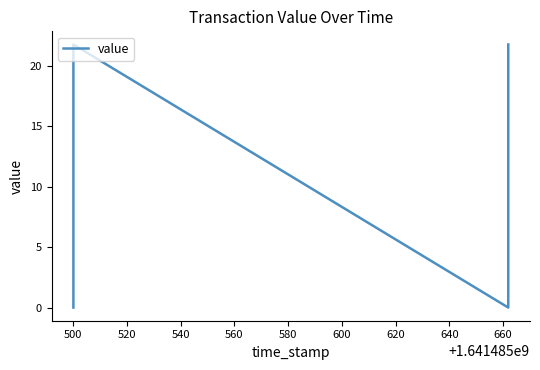

True or false: the data shows 36.8 at 500.

False